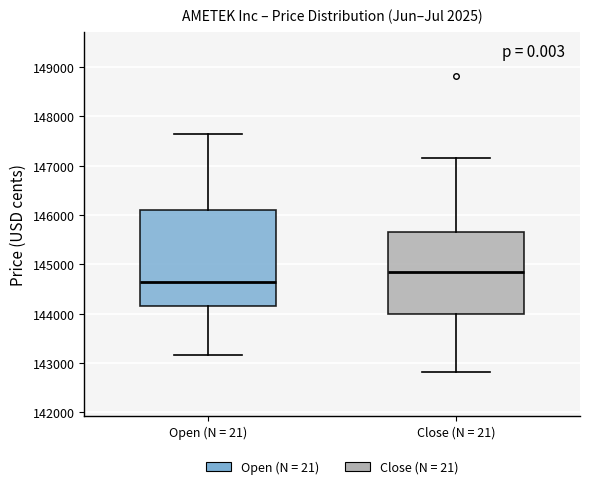

Reading left to right, transcribe this box plot: for each box, give where its median line is, the range the box spans, and where its two whiskers end, as read against the y-axis. The values are not printed on the chart, so give them approximately, as read against the axis.

Open (N = 21): median 144600, box 144100 to 146100, whiskers 143200 to 147700
Close (N = 21): median 144800, box 144000 to 145700, whiskers 142800 to 147200